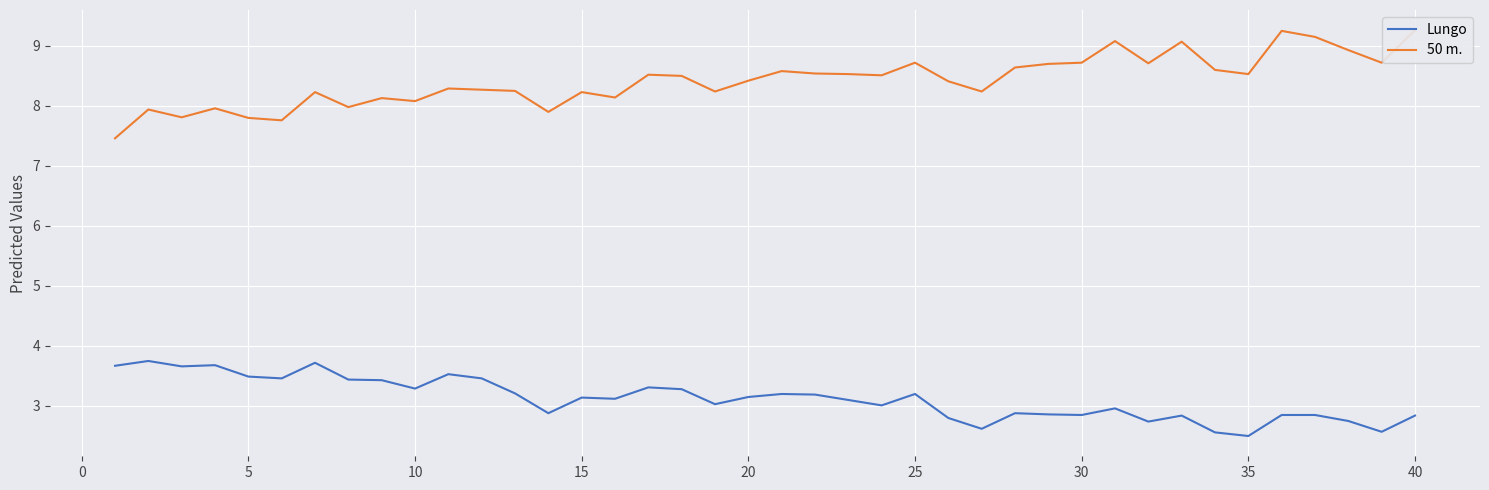

What is the average value of the 50 m. series?

8.4